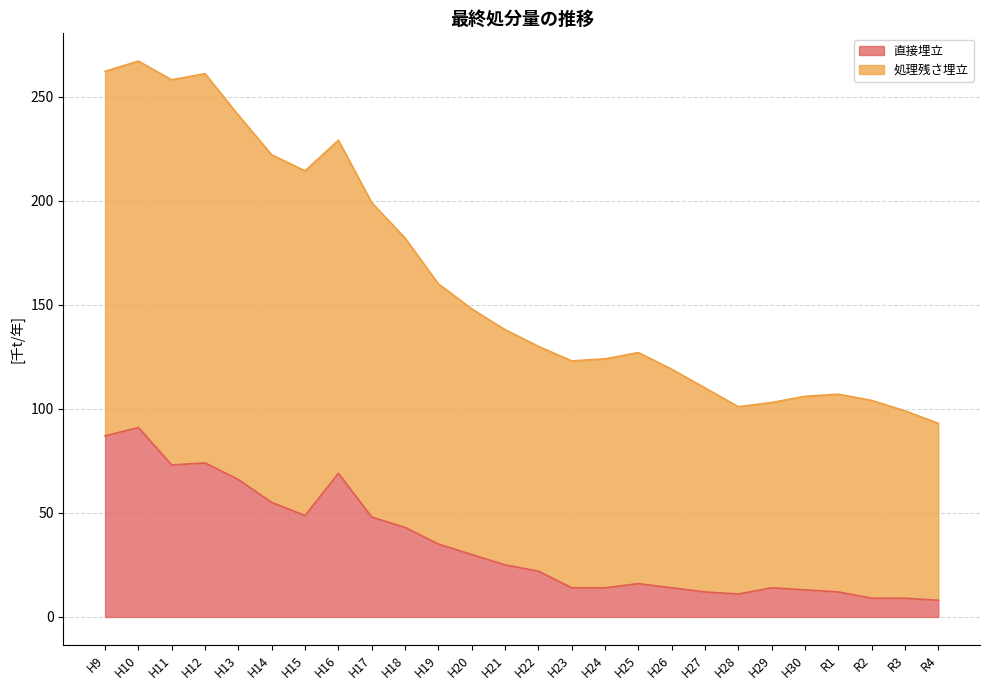

Where is the first local minimum for 直接埋立?

H11